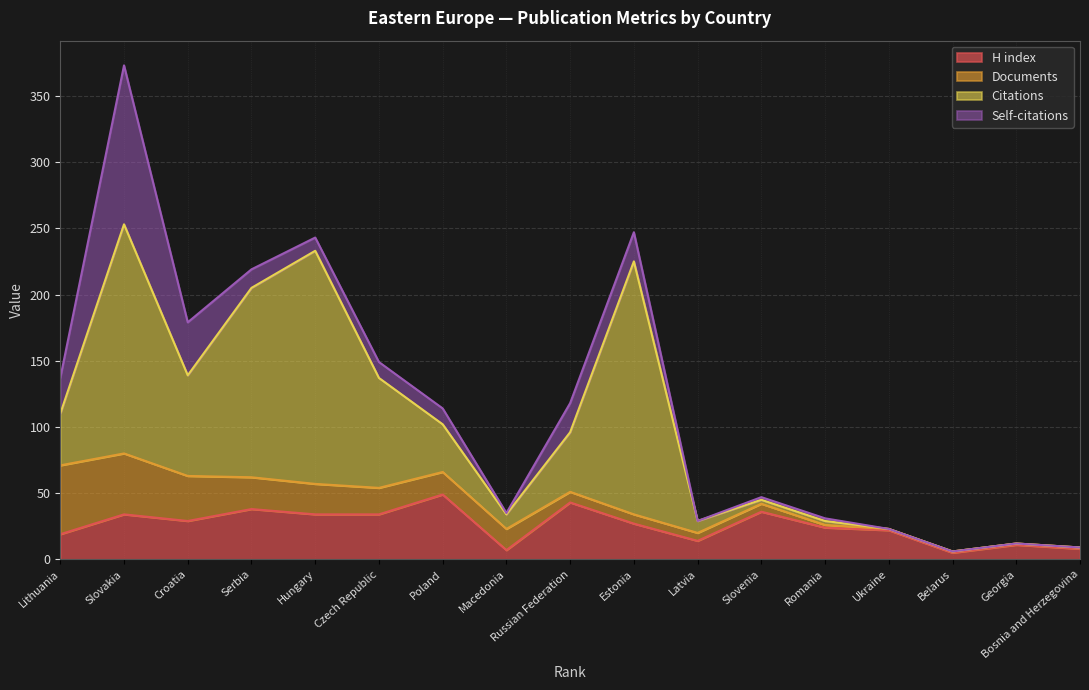

What is the highest value of the H index series?

49